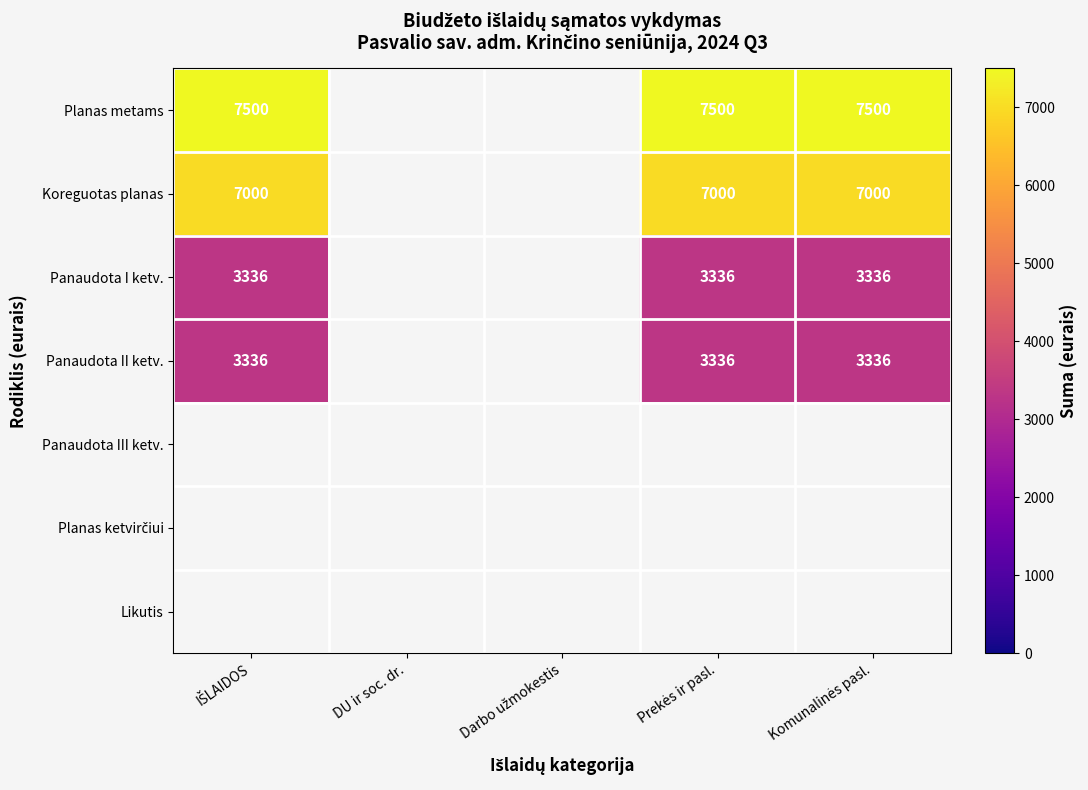

Which label corresponds to the smallest value in the chart?

IŠLAIDOS